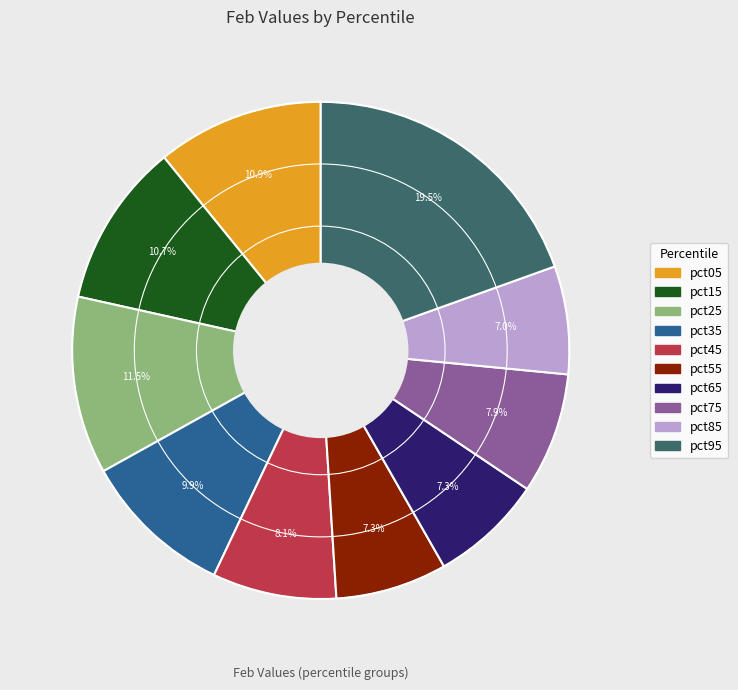

What percentage is NOT represented by pct85?

93.0%